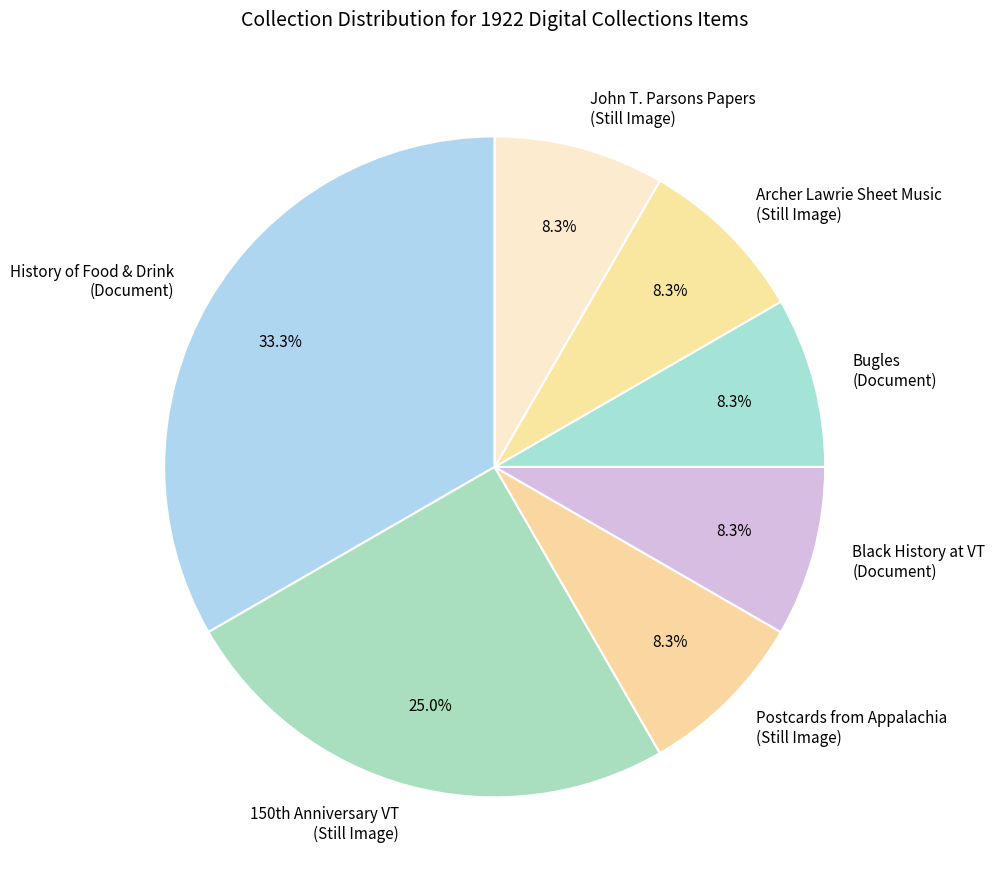

Which slice is the largest?

History of Food & Drink (Document)